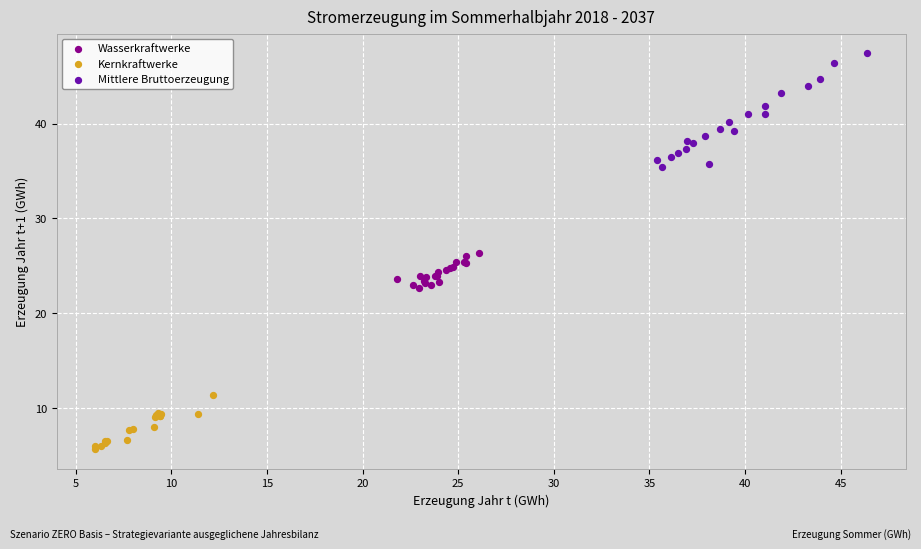

Which series contains the lowest Y value?

Kernkraftwerke